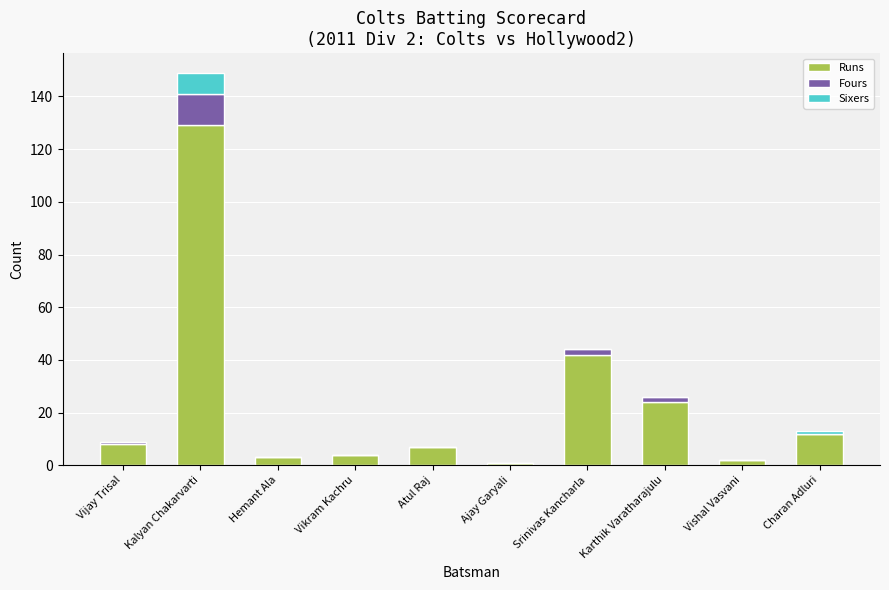

Are the bars horizontal?

No